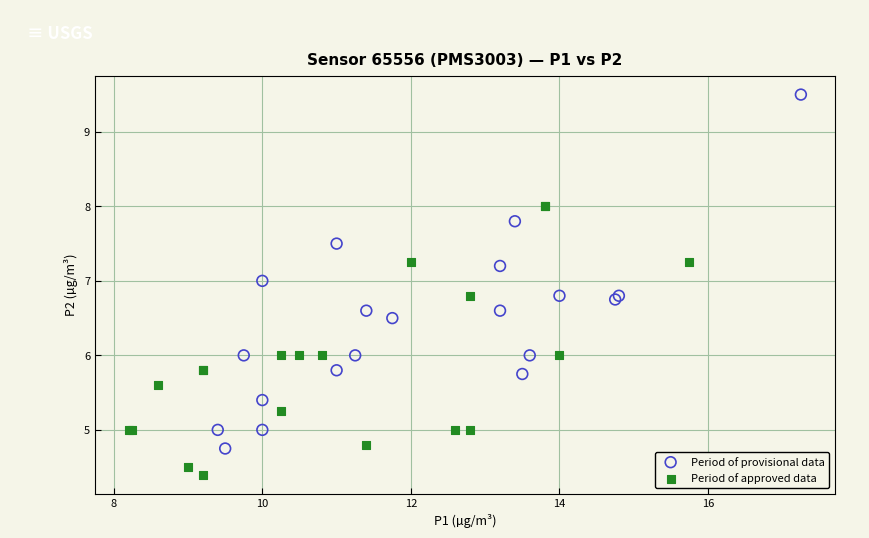

Which series has the widest spread of Y values?

Period of provisional data